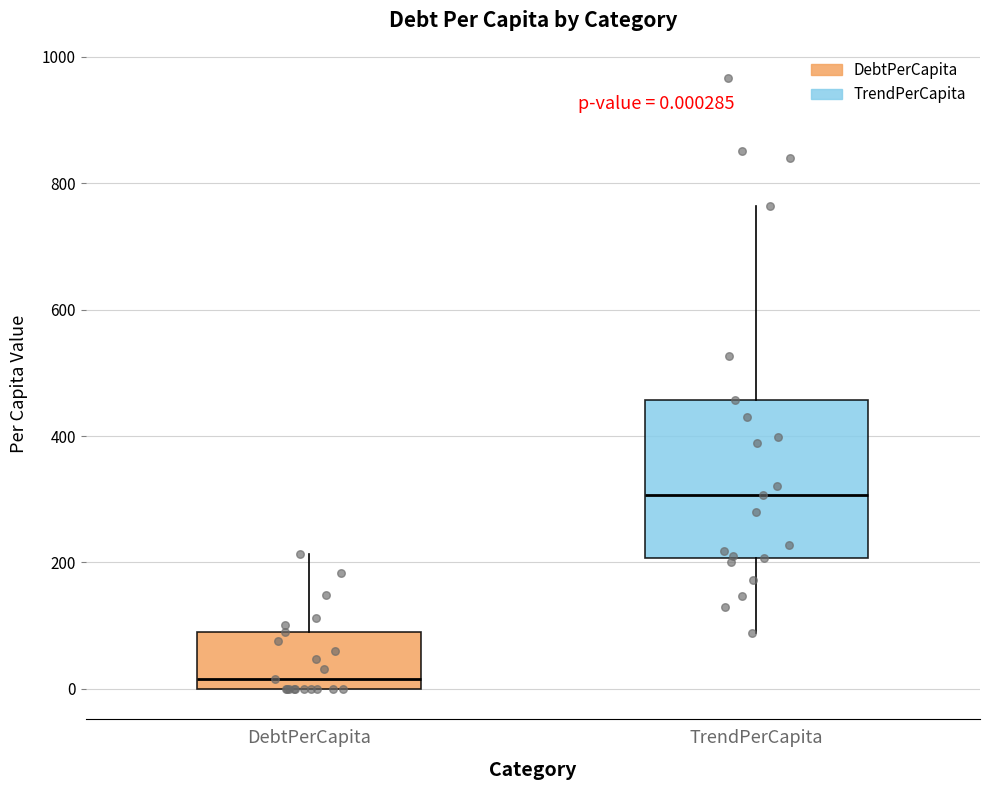

Comparing the boxes themselves (not the whiskers), which one is the tallest?

TrendPerCapita